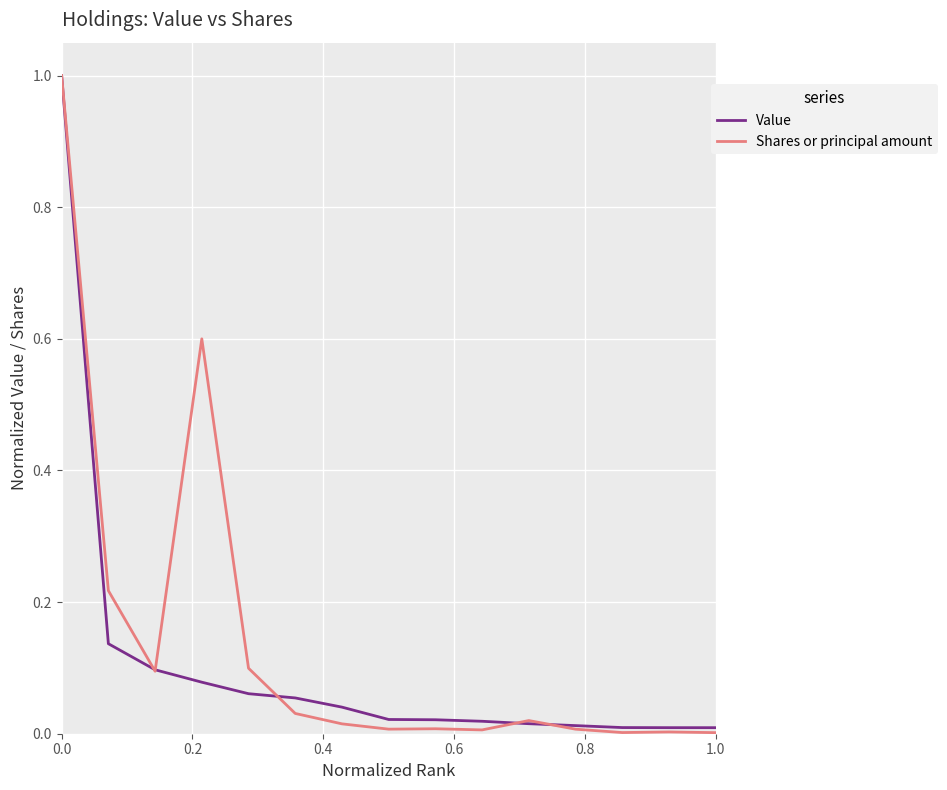

Which series has the widest spread of values?

Shares or principal amount